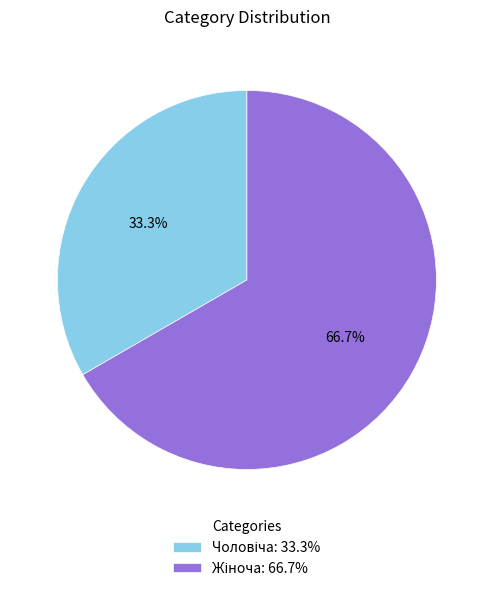

Is there a majority slice in this chart?

Yes